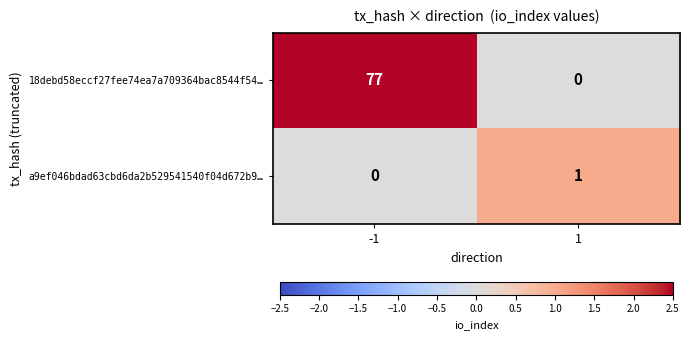

What is the sum of all 18debd58eccf27fee74ea7a709364bac8544f54… values?

77